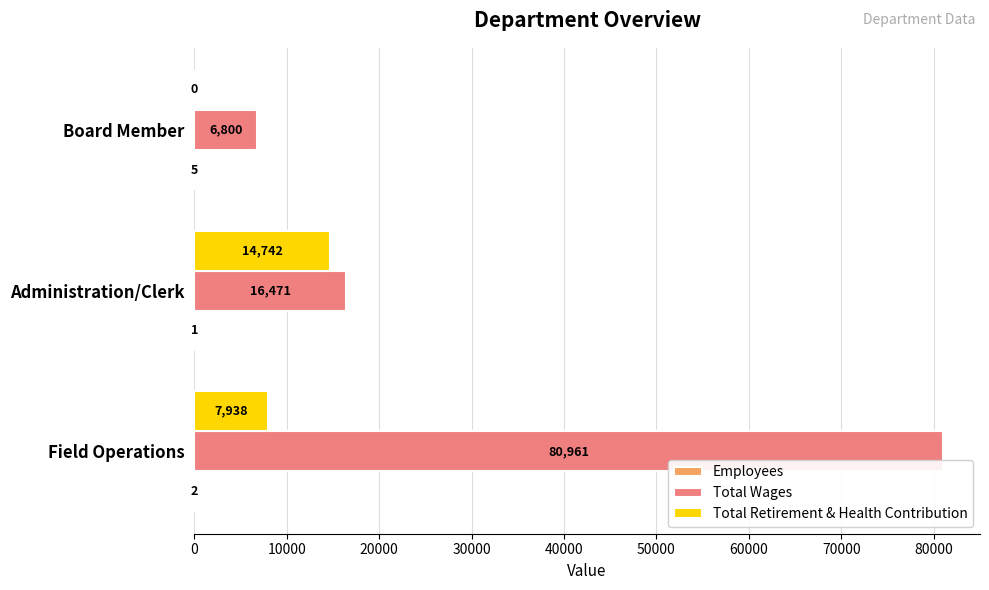

The Total Retirement & Health Contribution series shows 0 at Board Member. True or false?

True